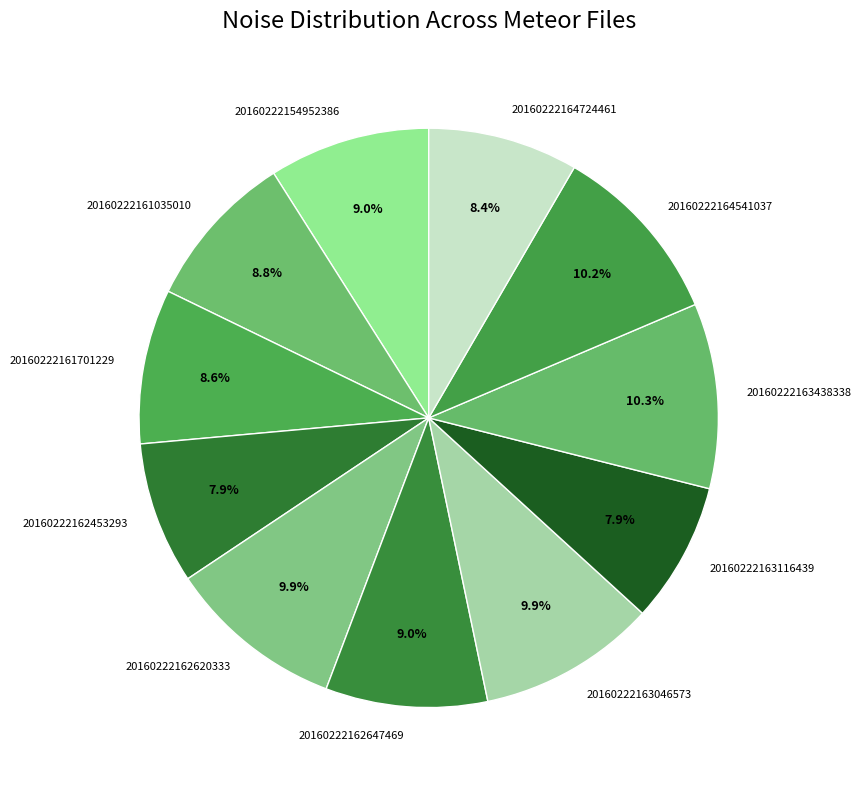

What is the ratio of the value at 20160222162620333 to the value at 20160222164724461?

1.2